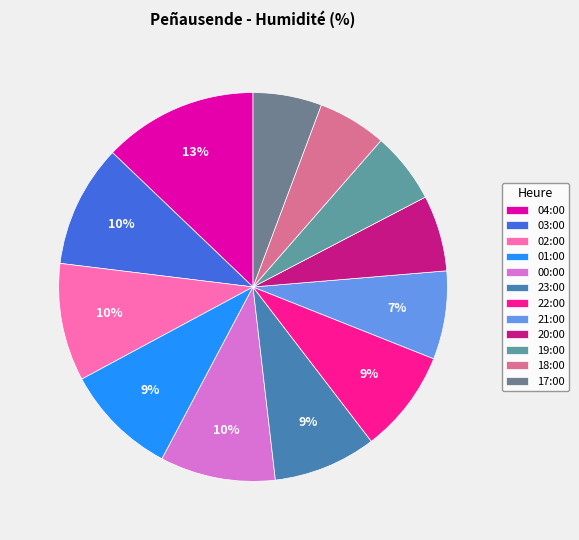

How many segments does this pie chart have?

12